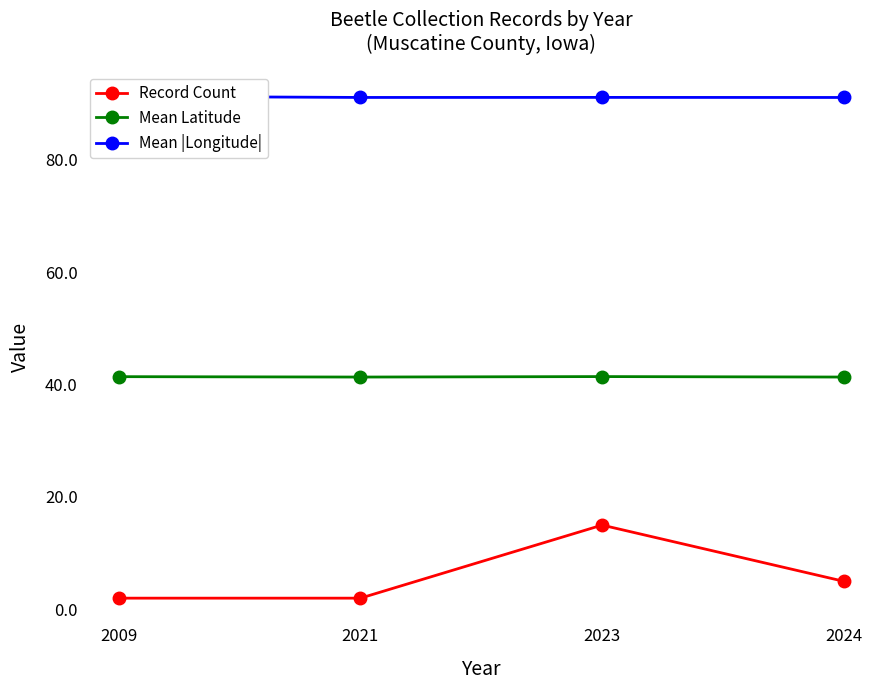

How many data points in Record Count are above 5?

1